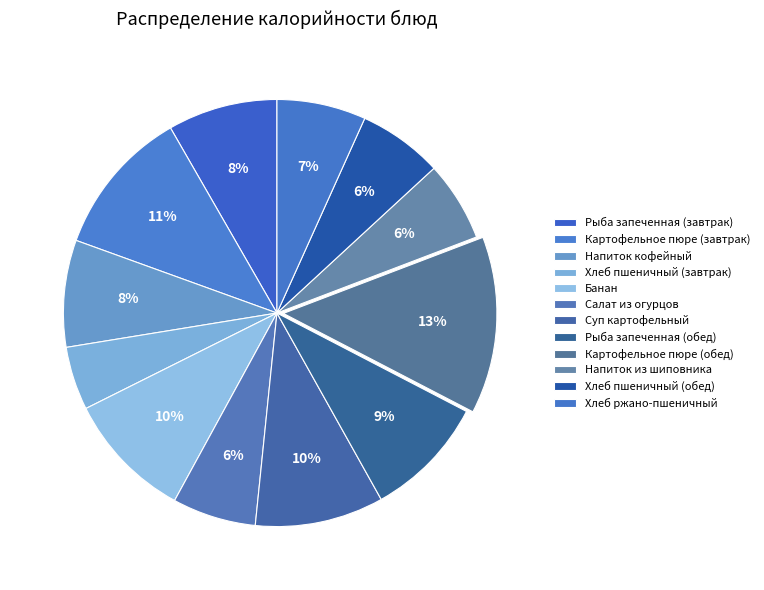

Count the number of slices in the pie.

12